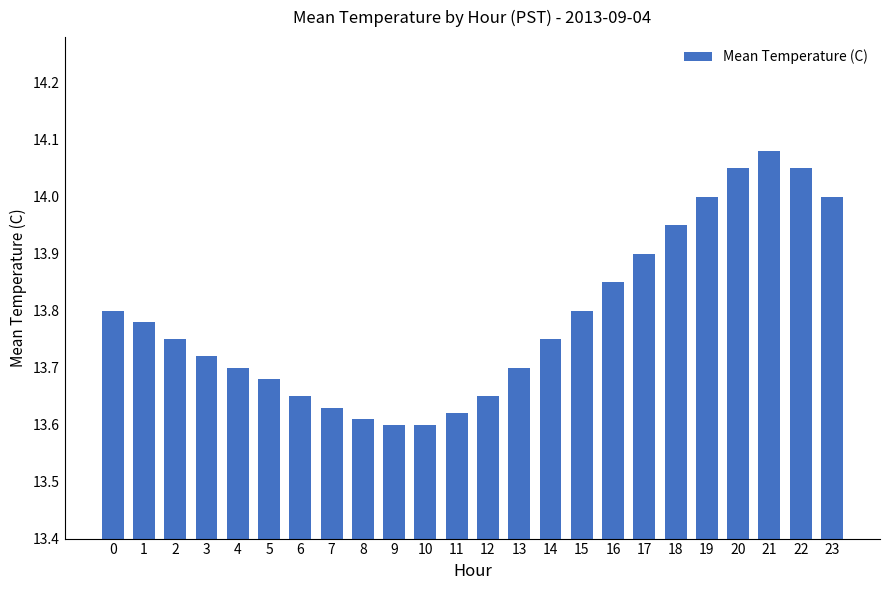

At which category does the chart reach its peak across all series?

21